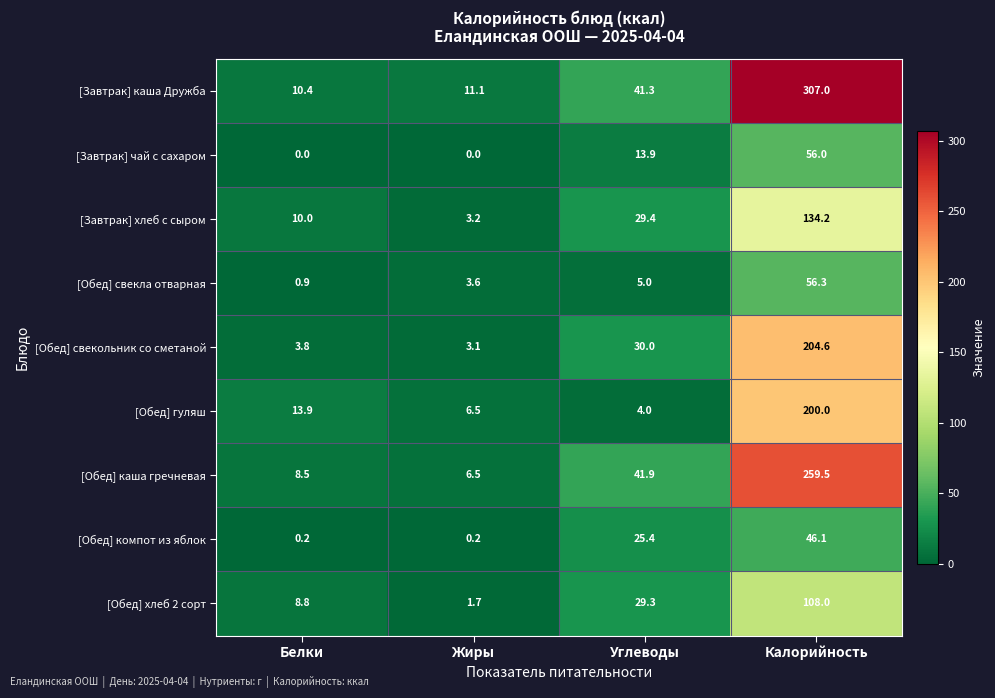

The value of [Обед] хлеб 2 сорт at Углеводы is 29.3. True or false?

True